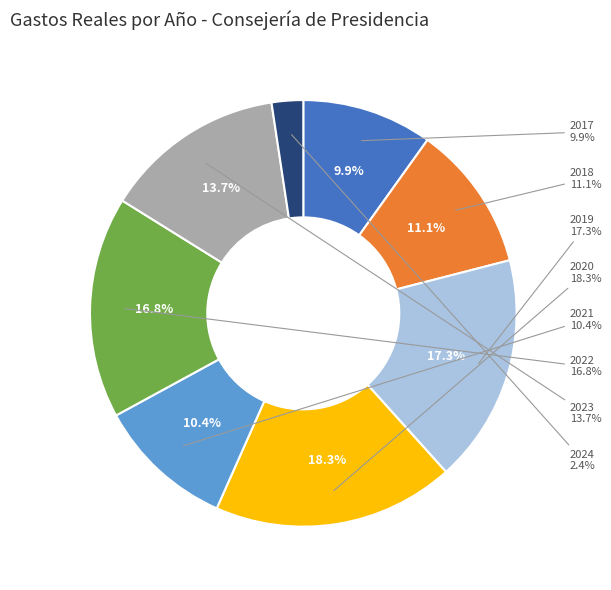

What is the smallest slice in the pie chart?

2024